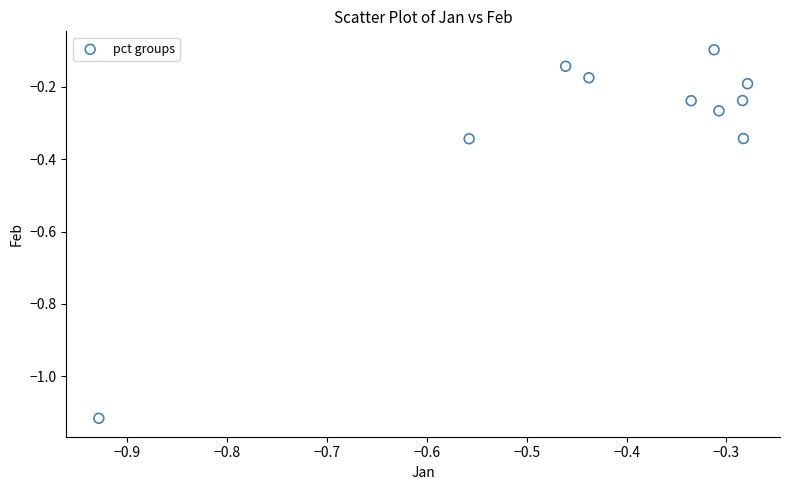

What is the range of Y values (max minus min)?

1.0